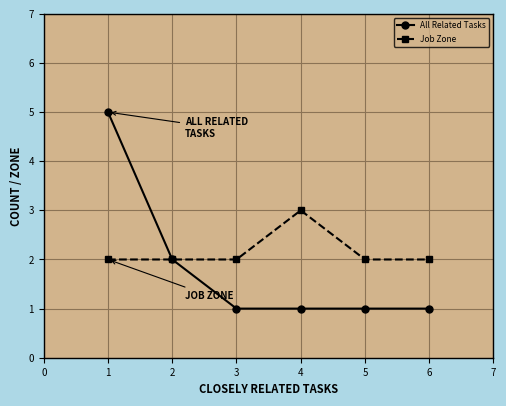

Is it true that All Related Tasks equals 1 at 3?

True